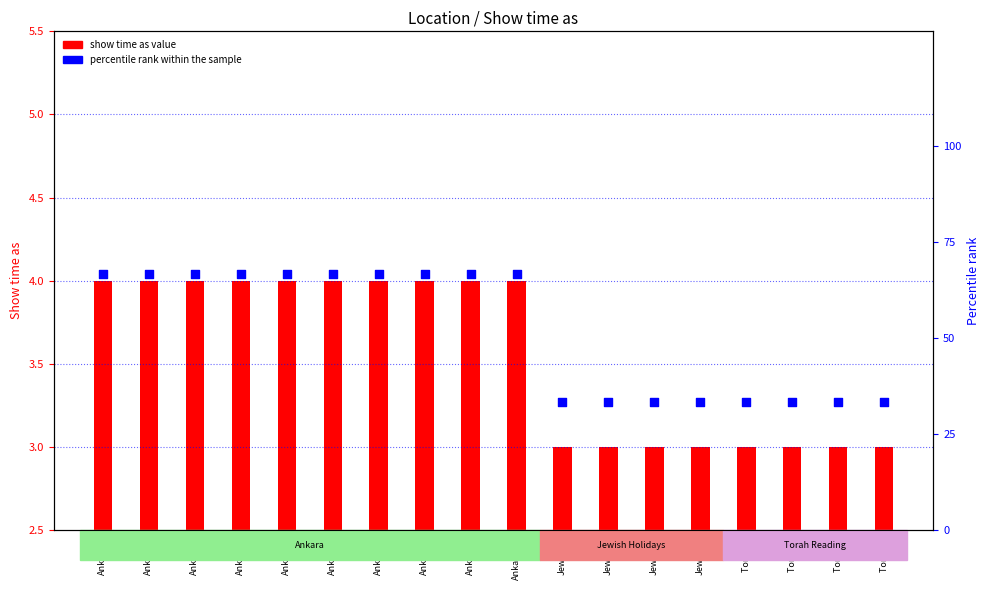

Which series contains the lowest Y value?

show time as value